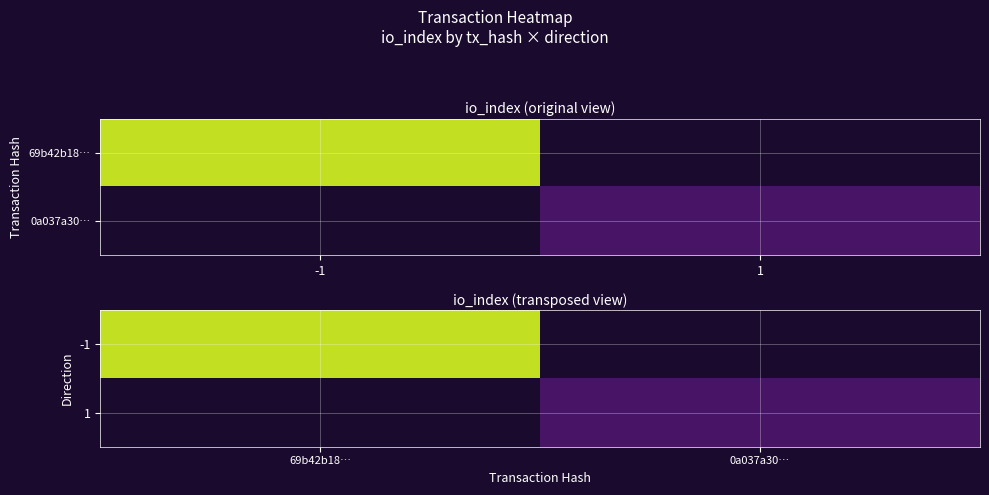

Is the value of -1 at 69b42b18… greater than the value of 1 at 0a037a30…?

Yes